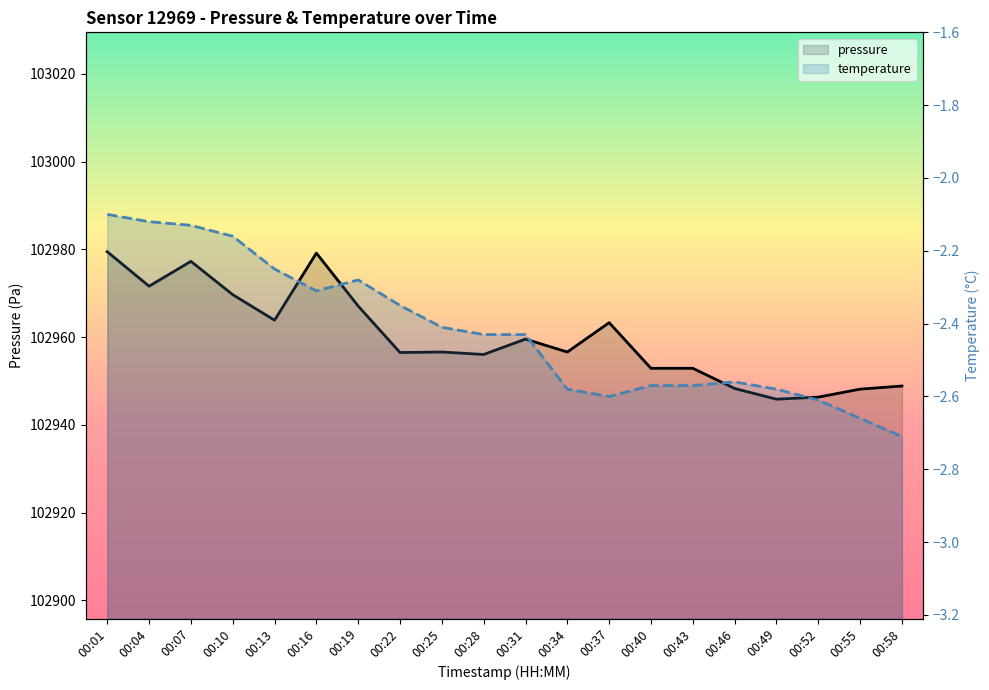

How many lines are shown in the chart?

2